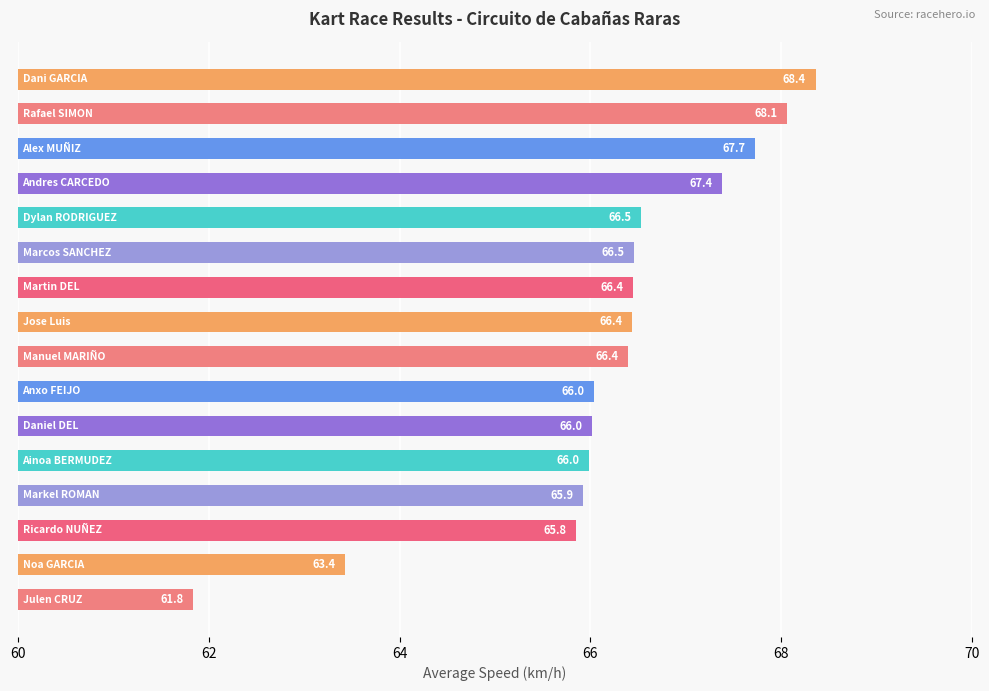

What is the smallest value displayed?

61.8